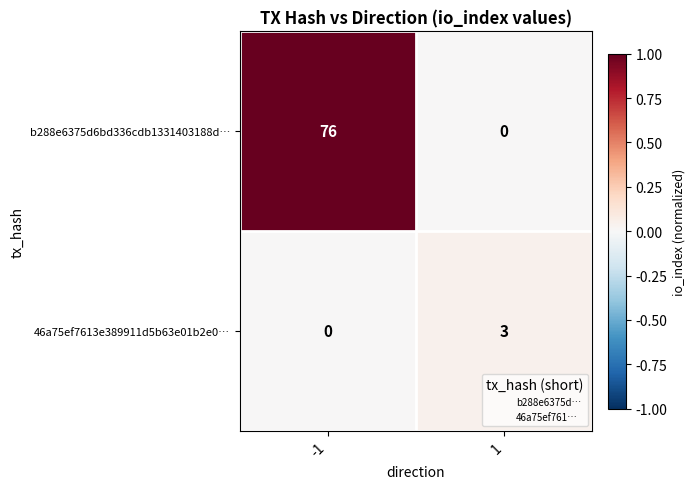

Between -1 and 1, which series saw the biggest shift?

b288e6375d6bd336cdb1331403188d…